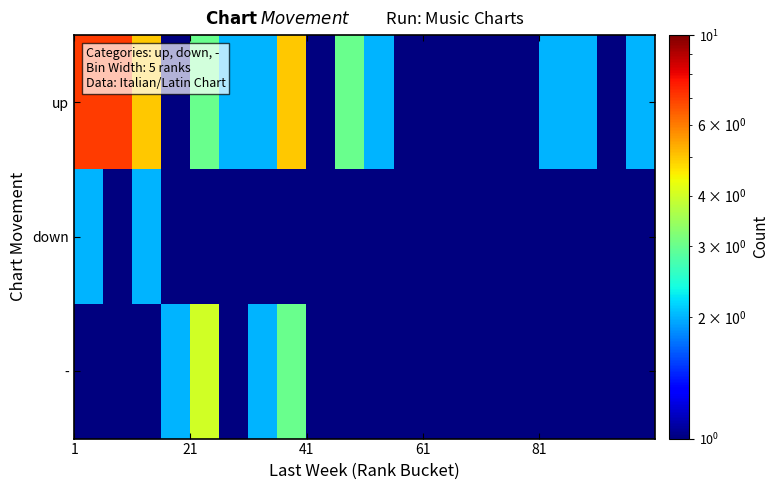

Rank the series by their maximum value, from lowest to highest.

down, -, up